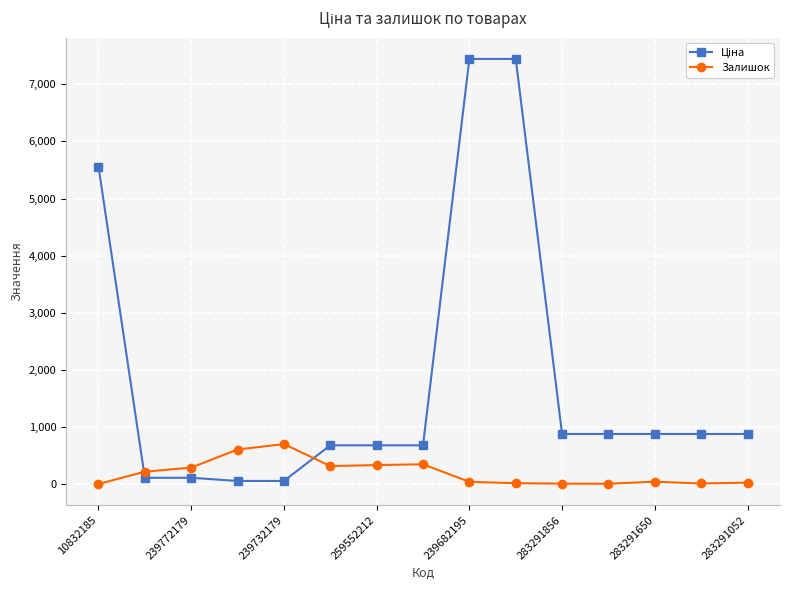

What is the sum of all Залишок values?

2973.0